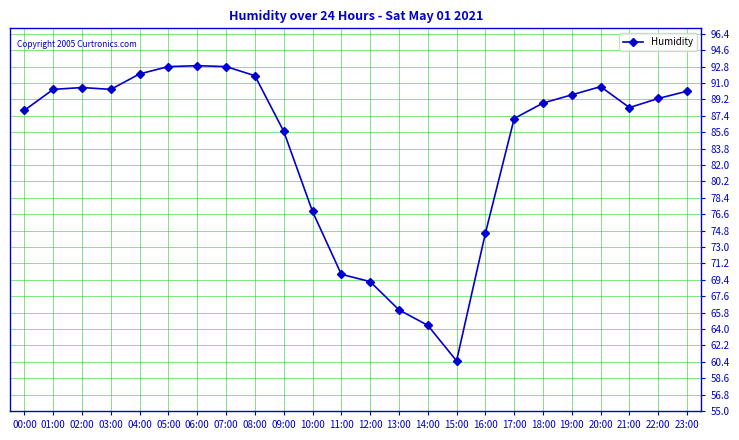

What value does the data have at 01:00?

90.3